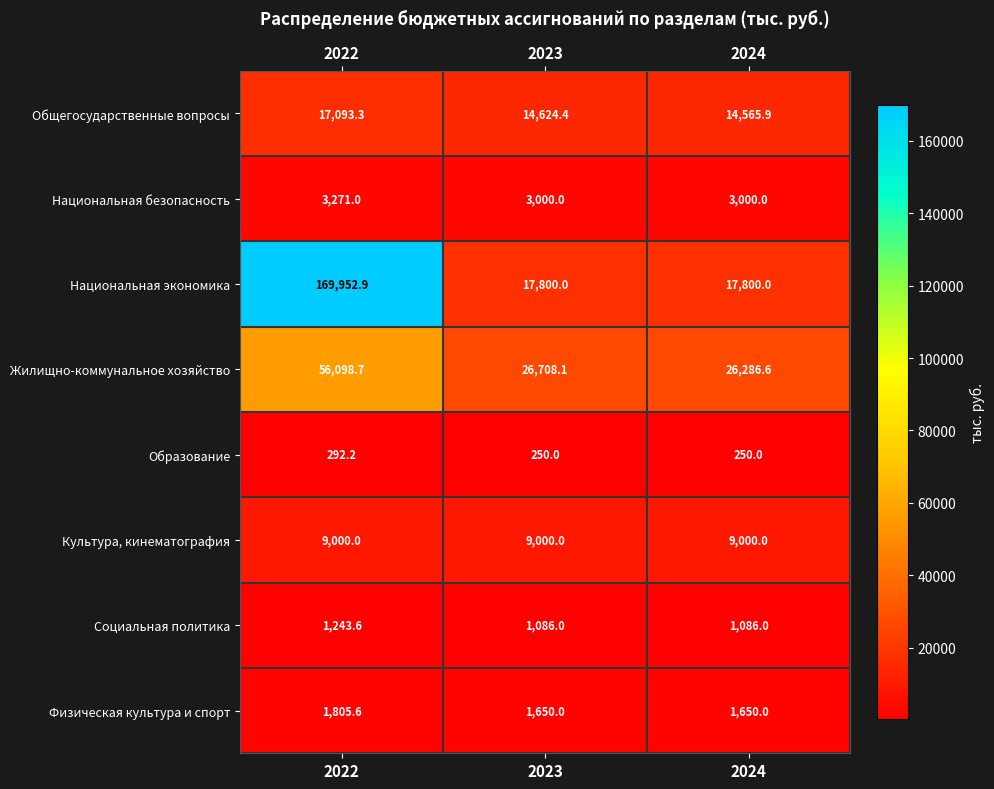

The Национальная экономика series shows 17800.0 at 2023. True or false?

True